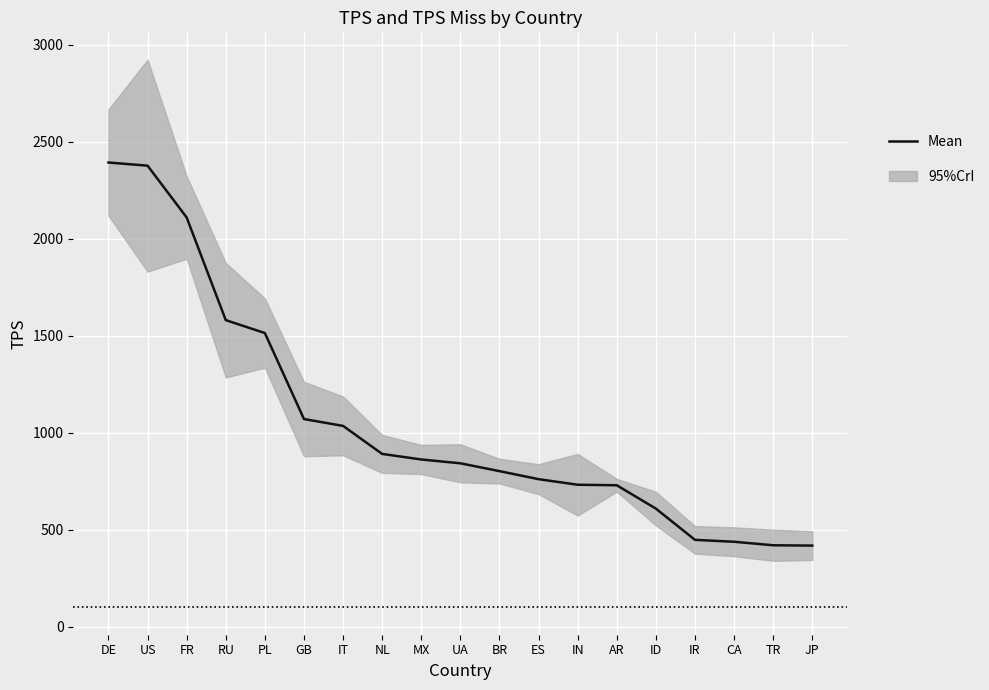

What is the label of the 2nd point from the left?

US